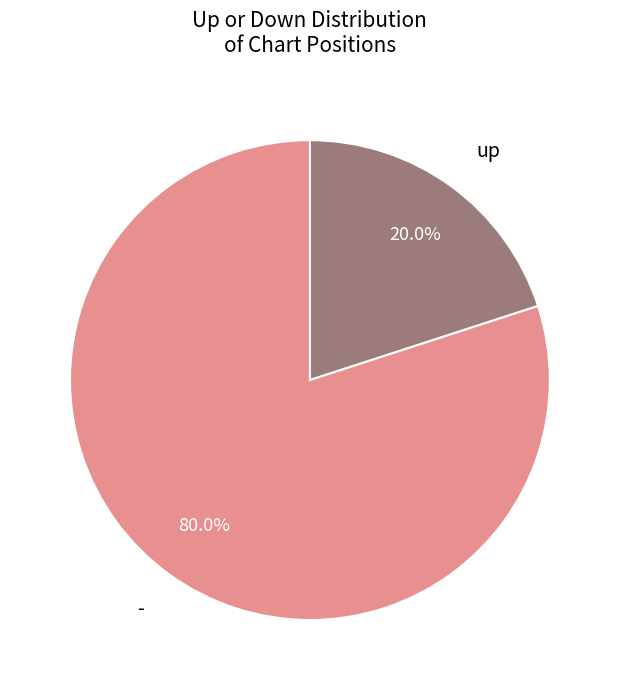

Count the number of slices in the pie.

2